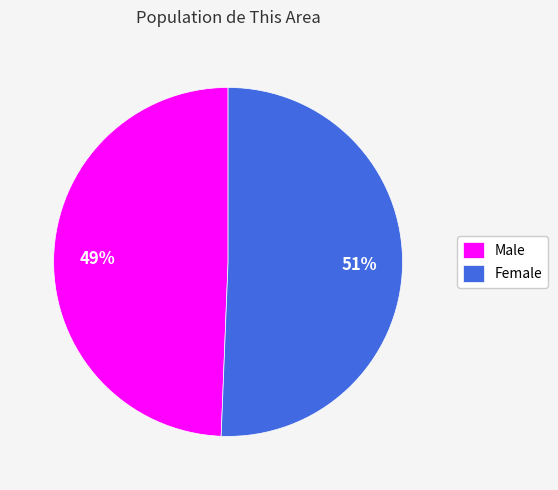

Does Female represent more than half of the total?

Yes